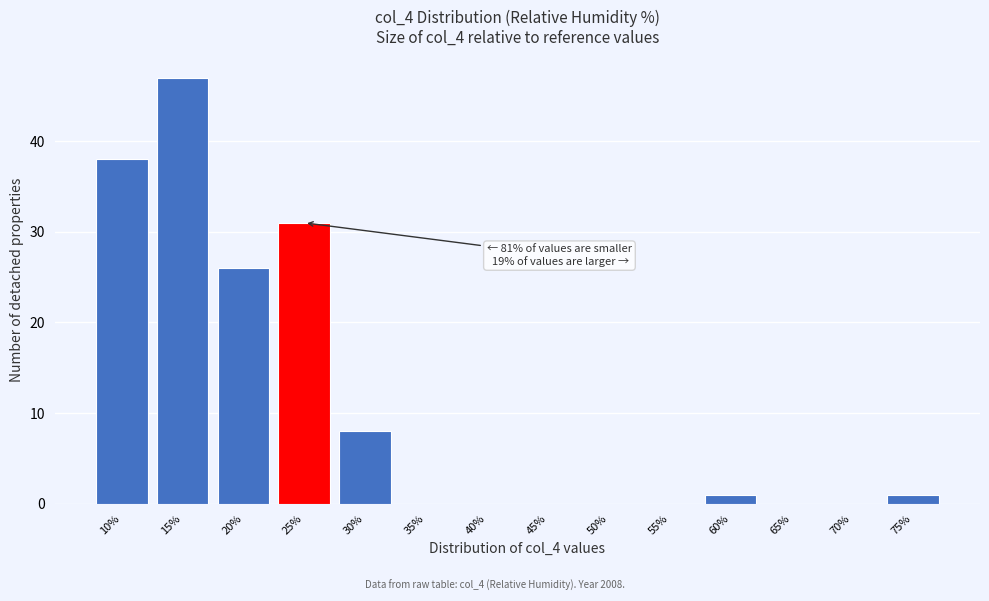

Reading right to left, transcribe all the data shown in this chart.

75%=1	70%=0	65%=0	60%=1	55%=0	50%=0	45%=0	40%=0	35%=0	30%=8	25%=31	20%=26	15%=47	10%=38